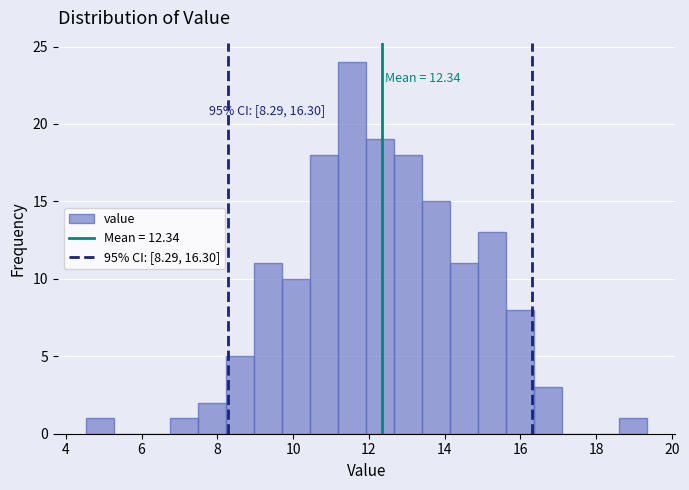

Around what value on the x-axis is the tallest bar? Give the approximate position of its centre, as read against the axis.

11.6